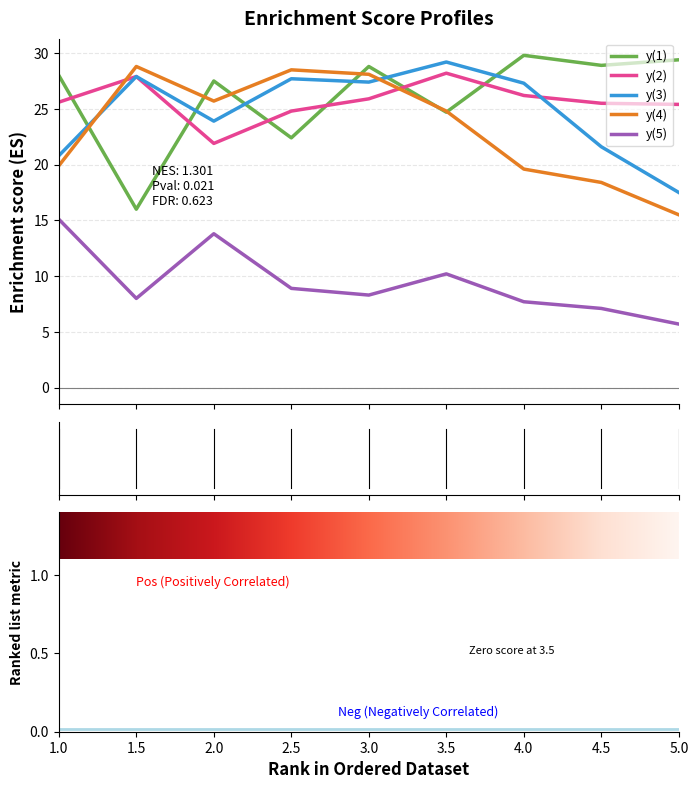

Reading right to left, extract all data points from this chart.

y(1): 29.4	28.9	29.8	24.7	28.8	22.4	27.5	16.0	28.0
y(2): 25.4	25.5	26.2	28.2	25.9	24.8	21.9	27.9	25.6
y(3): 17.5	21.6	27.3	29.2	27.4	27.7	23.9	27.9	20.8
y(4): 15.5	18.4	19.6	24.8	28.1	28.5	25.7	28.8	19.9
y(5): 5.7	7.1	7.7	10.2	8.3	8.9	13.8	8.0	15.1